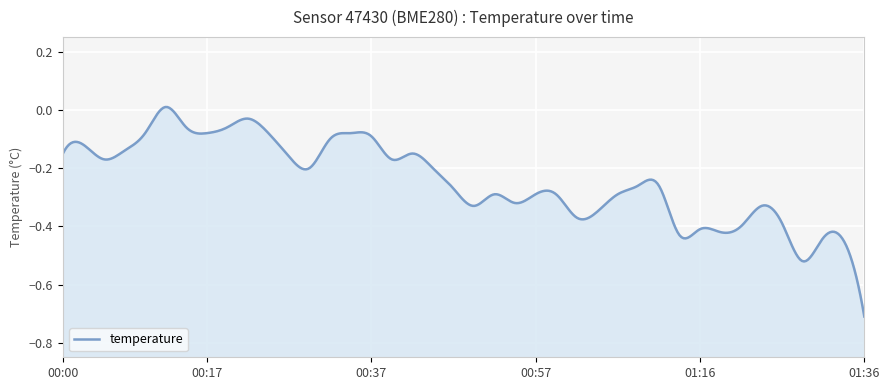

At which category does the chart reach its minimum across all series?

01:36